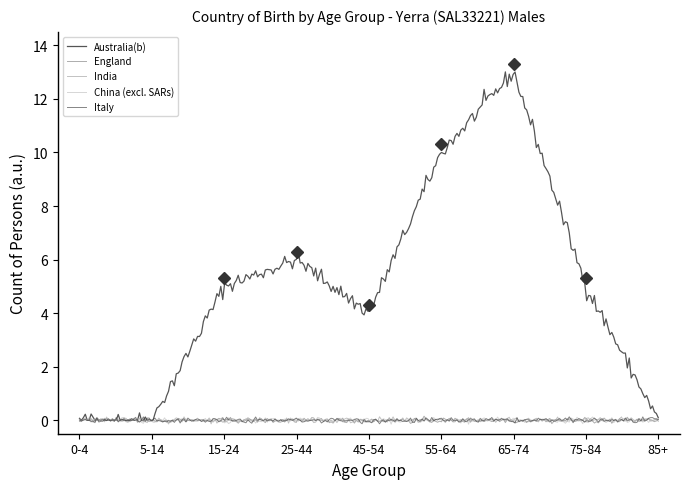

What is the maximum value shown in the chart?

13.0